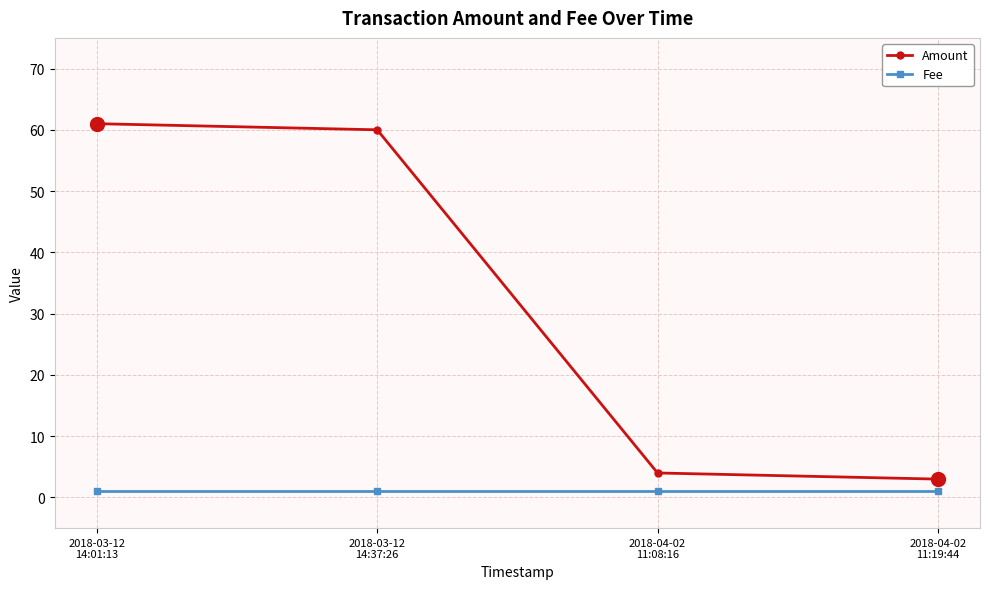

True or false: Amount has more than 2 interior local peaks.

False